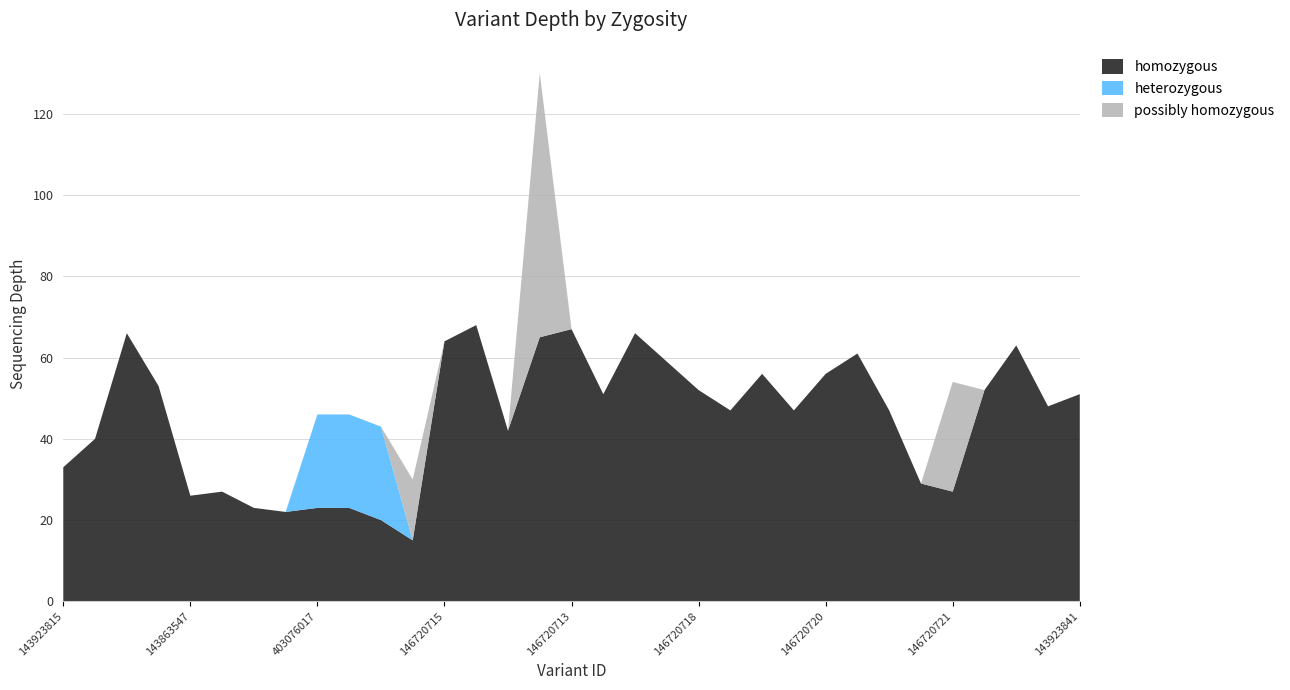

Reading left to right, transcribe all the data shown in this chart.

homozygous: 33	40	66	53	26	27	23	22	23	23	20	15	64	68	42	65	67	51	66	59	52	47	56	47	56	61	47	29	27	52	63	48	51
heterozygous: 0	0	0	0	0	0	0	0	23	23	23	0	0	0	0	0	0	0	0	0	0	0	0	0	0	0	0	0	0	0	0	0	0
possibly homozygous: 0	0	0	0	0	0	0	0	0	0	0	15	0	0	0	65	0	0	0	0	0	0	0	0	0	0	0	0	27	0	0	0	0